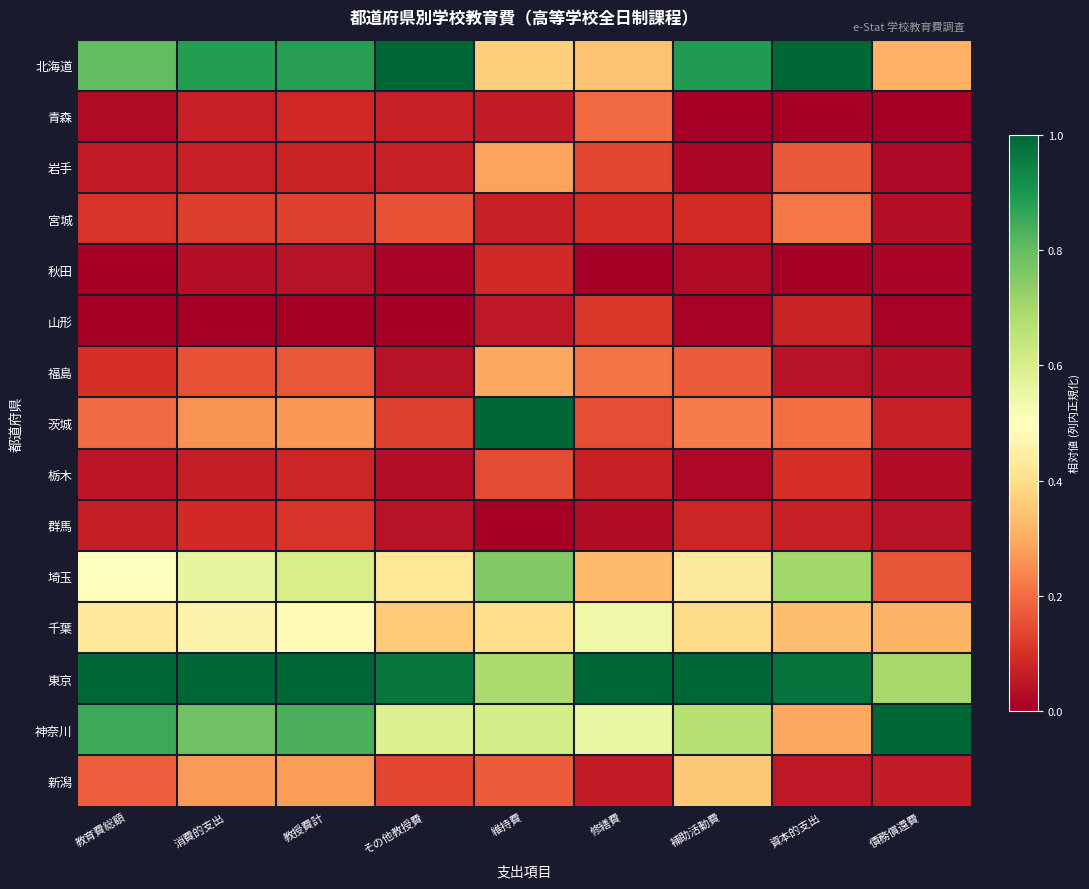

List the series in order of their peak value, highest first.

北海道, 茨城, 東京, 神奈川, 埼玉, 千葉, 新潟, 福島, 岩手, 宮城, 青森, 栃木, 山形, 群馬, 秋田